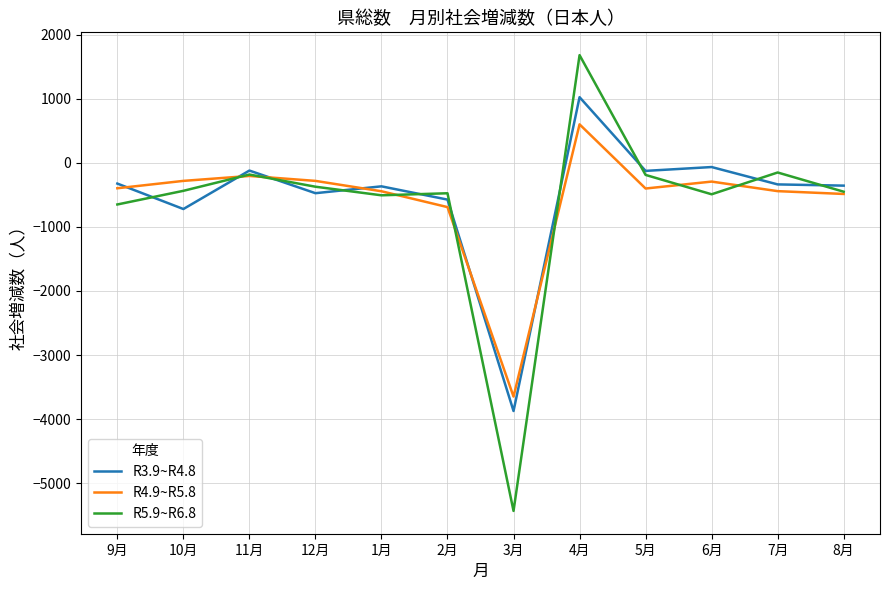

How many values in R4.9~R5.8 are below zero?

11